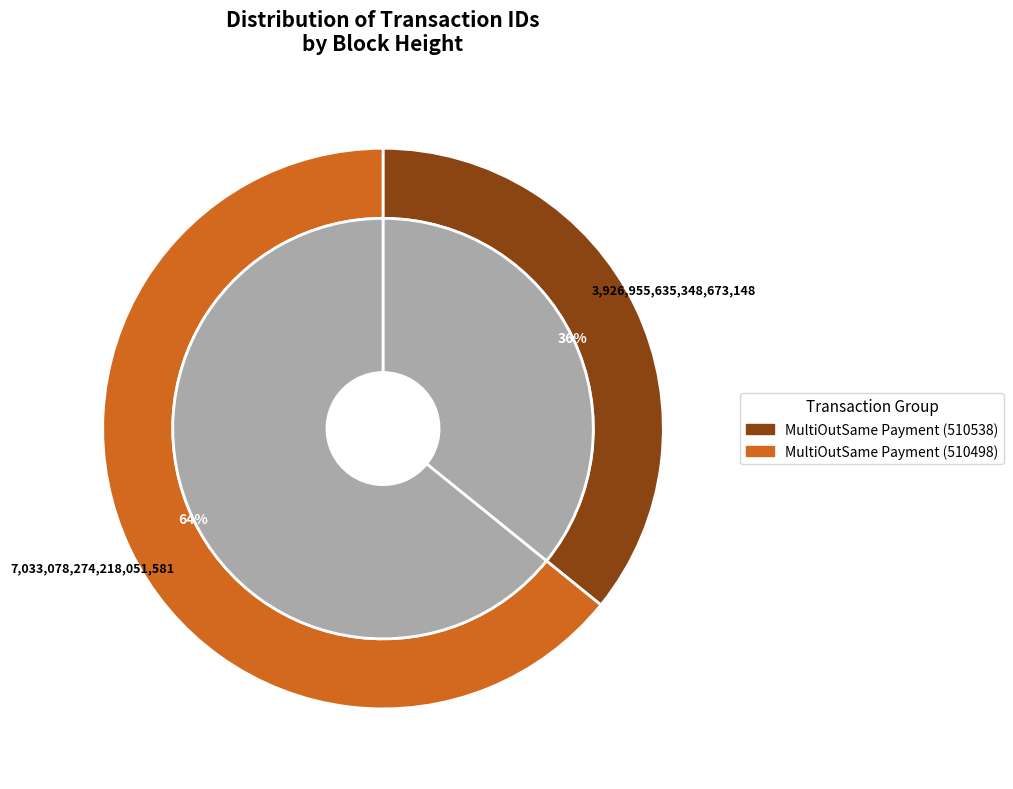

To the nearest percent, what percentage of the pie is MultiOutSame Payment (510538)?

36%